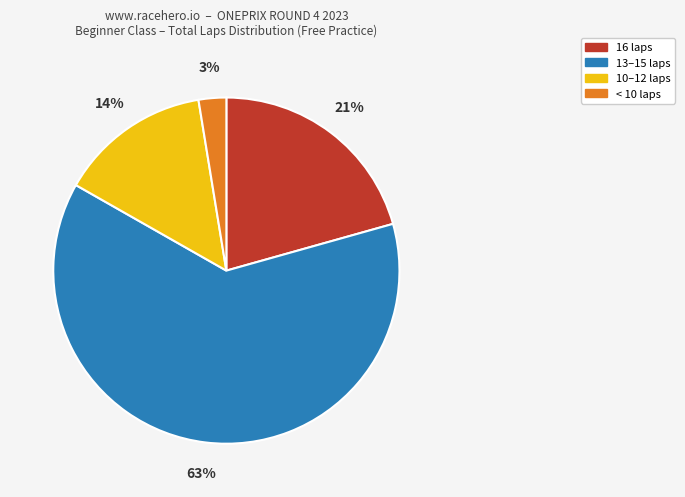

To the nearest percent, what is the average slice percentage?

25%